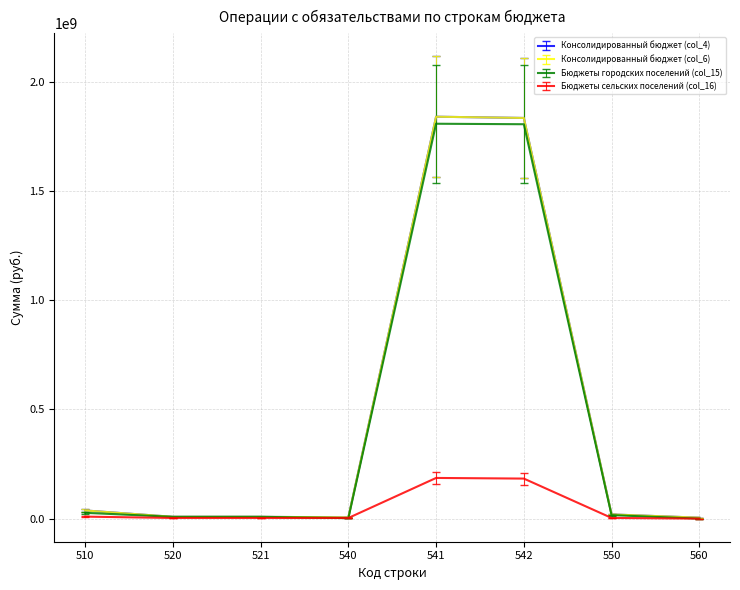

At how many categories does at least one series exceed 1772764838?

2